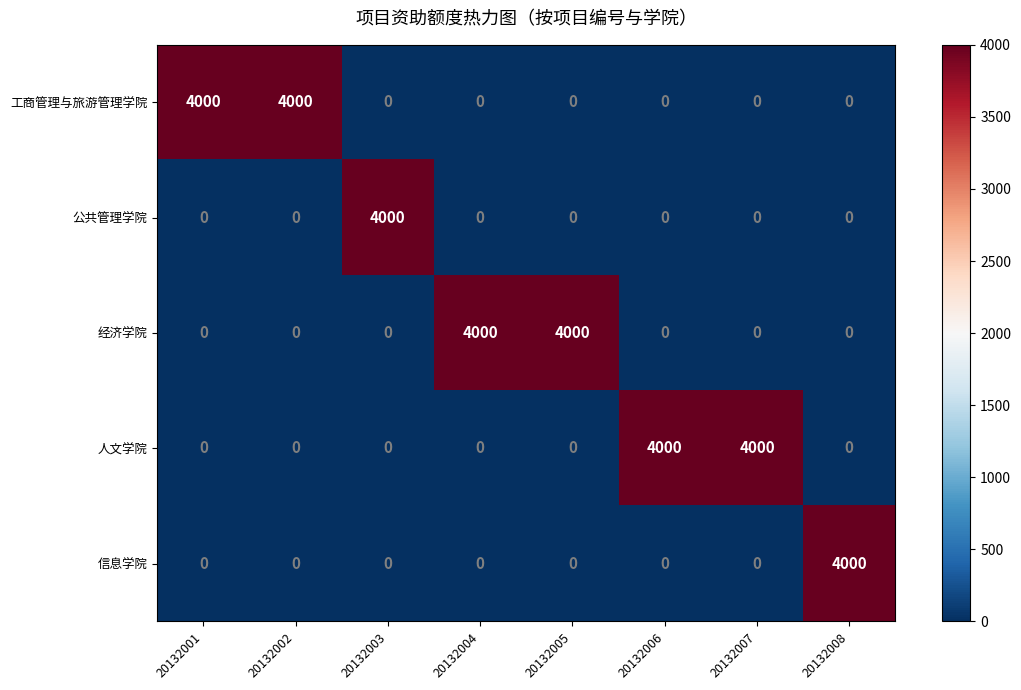

Count the 人文学院 values in the range 0 to 4000.

8